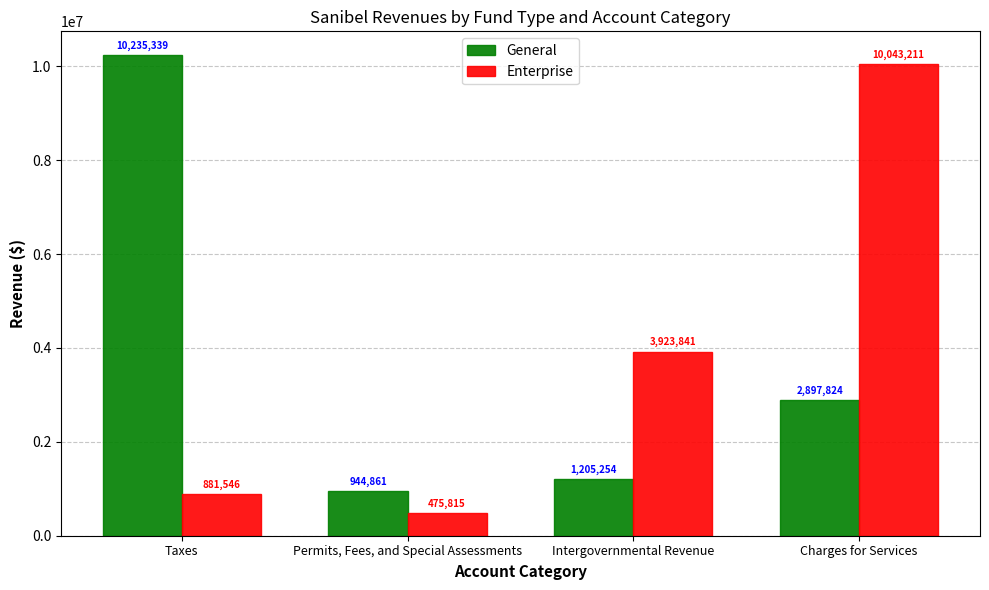

What are all the series names shown in the legend?

General, Enterprise